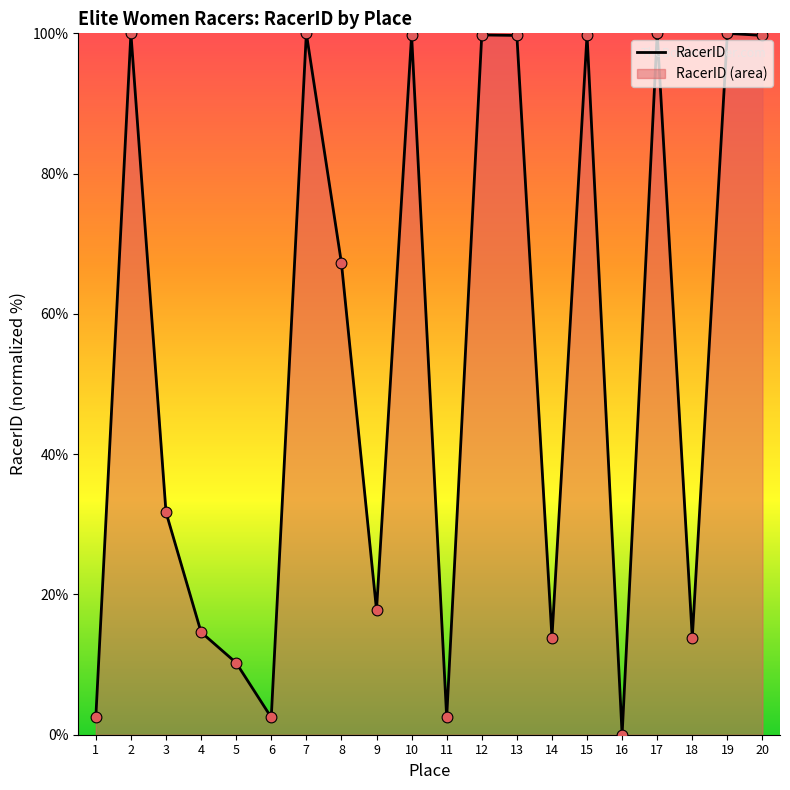

Approximately how many times larger is the value at 9 compared to 10?

0.2